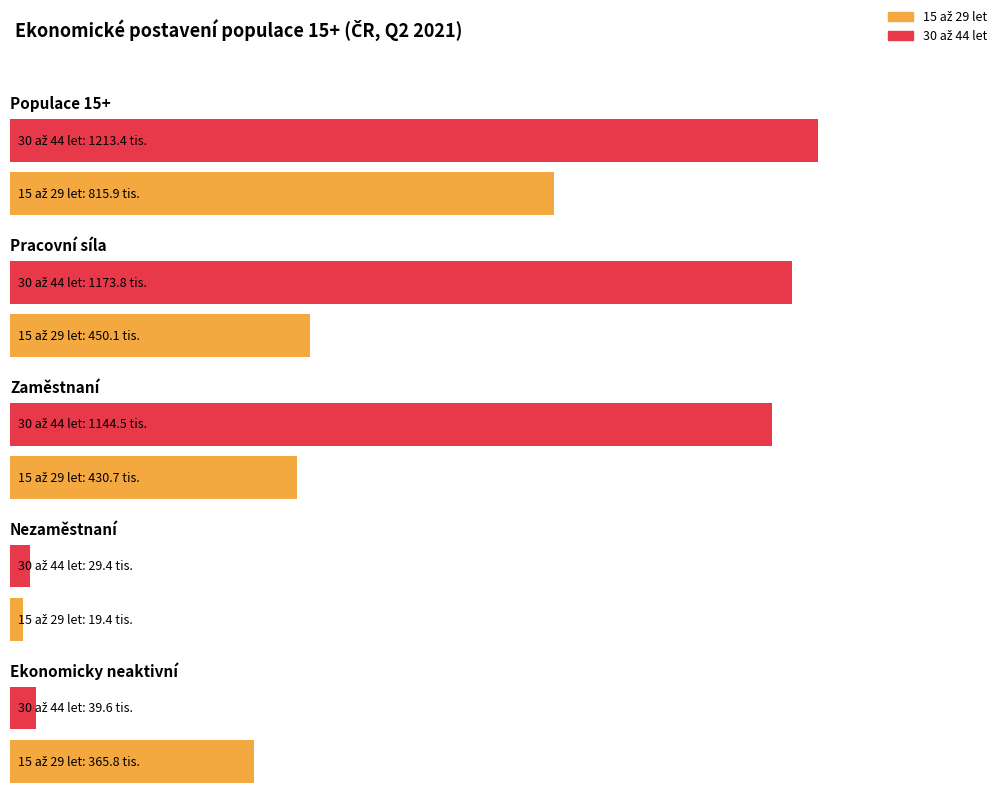

How many values in the 30 až 44 let series exceed 1144?

3